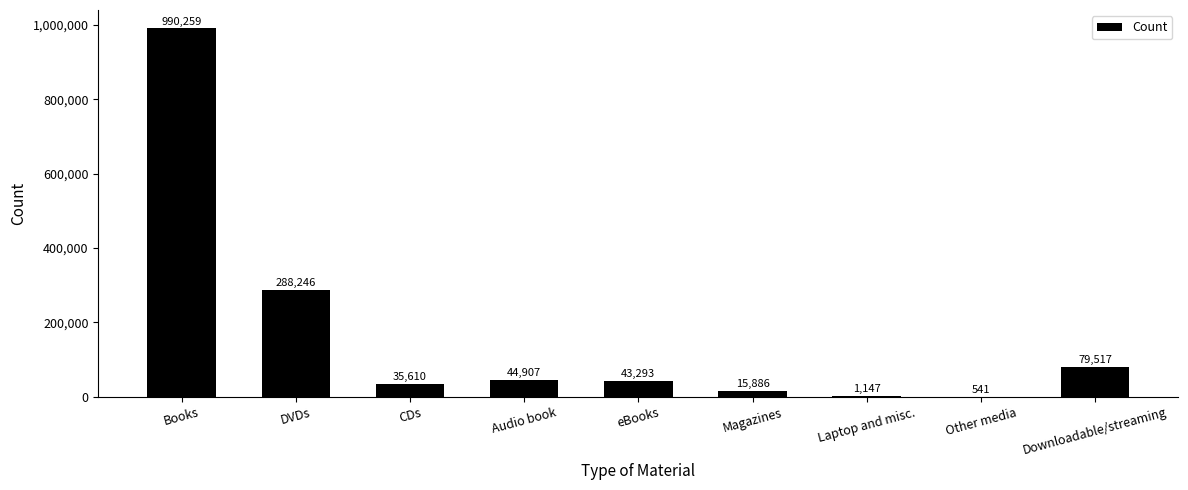

What is the sum of all values?

1499406